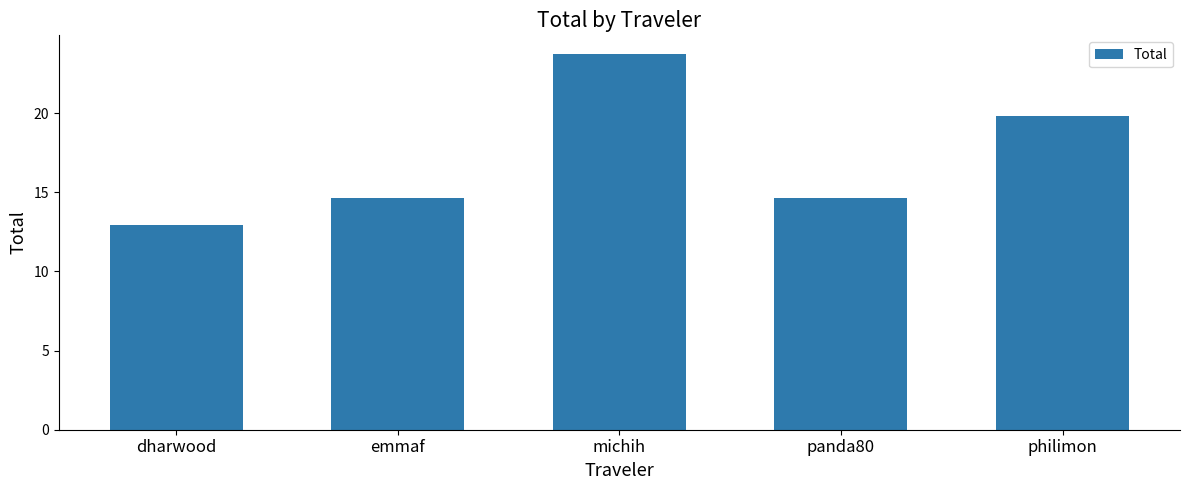

What is the average value?

17.1